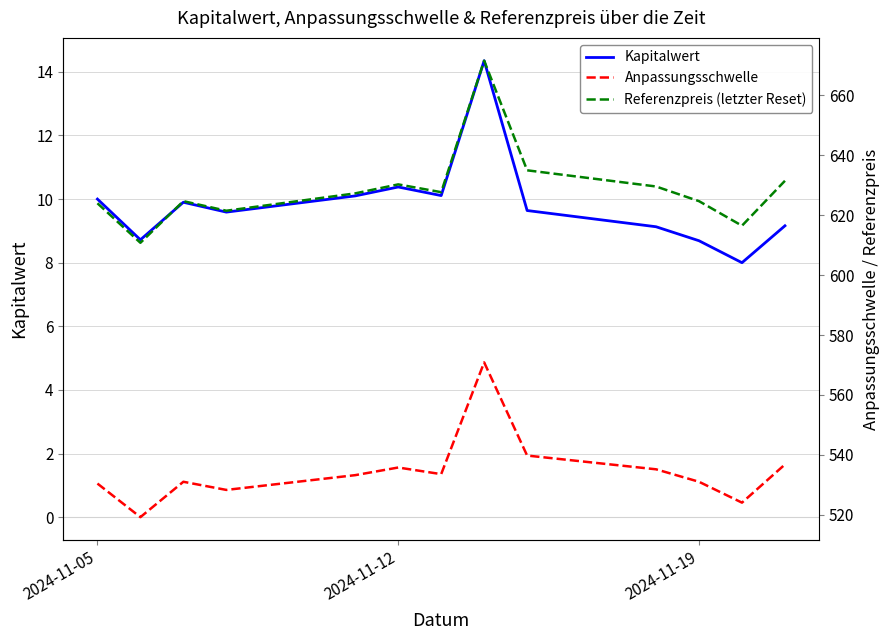

Where is Kapitalwert nearest to the value 11?

2024-11-12